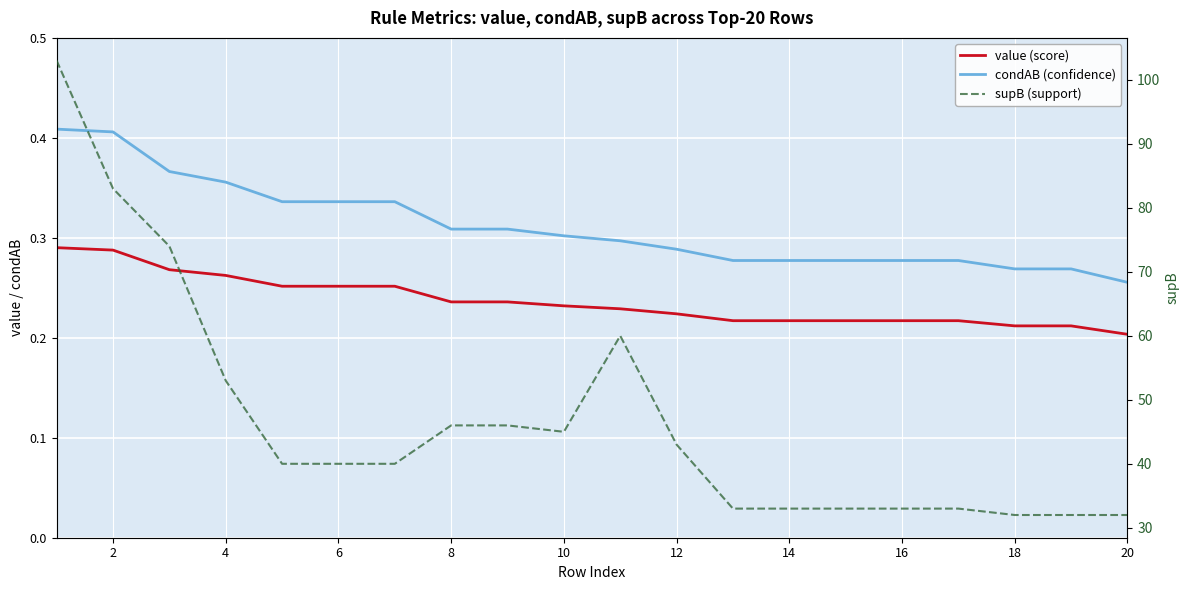

Which series has the largest total across all categories?

supB (support)